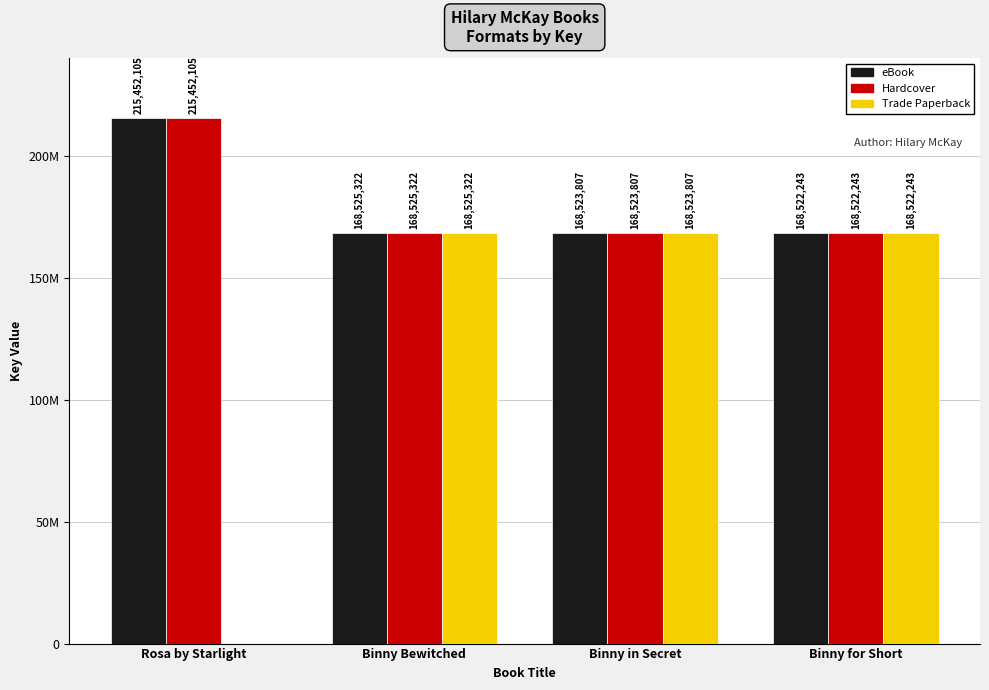

Which series changed the most between Rosa by Starlight and Binny in Secret?

Trade Paperback